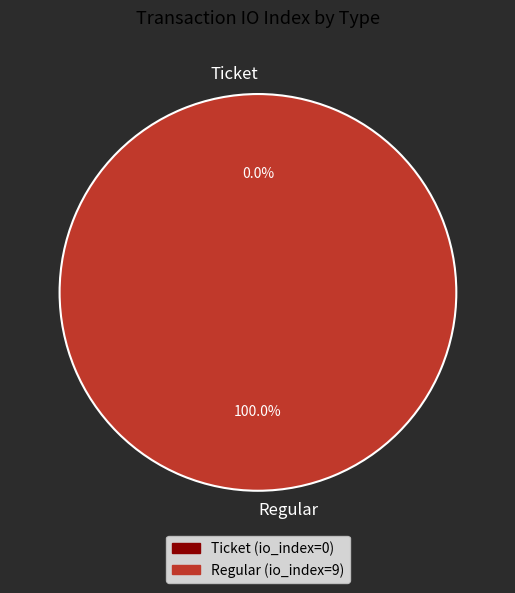

What is the total percentage of Ticket and Regular?

100.0%